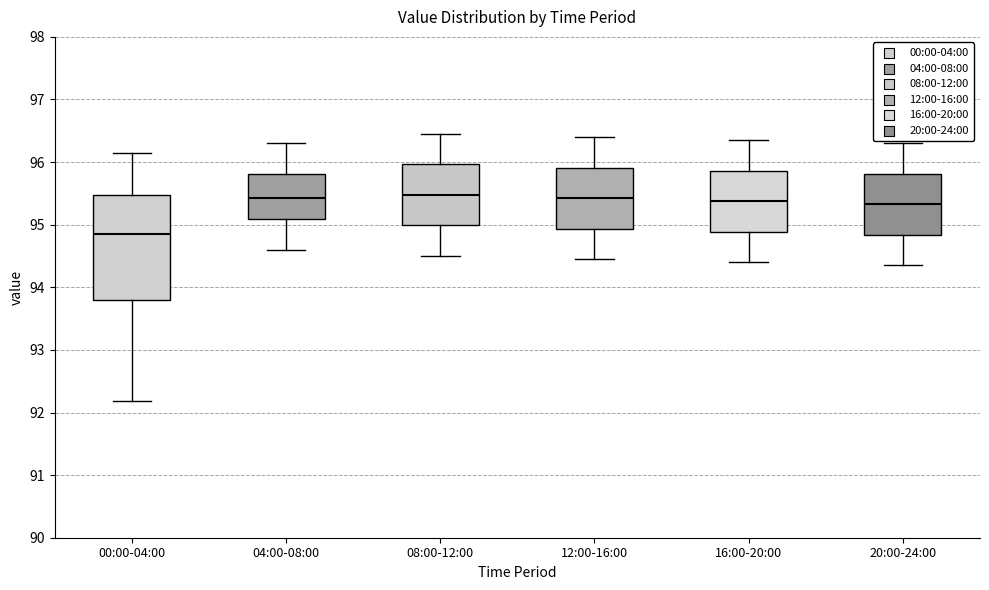

Reading left to right, transcribe this box plot: for each box, give where its median line is, the range the box spans, and where its two whiskers end, as read against the y-axis. The values are not printed on the chart, so give them approximately, as read against the axis.

00:00-04:00: median 94.8, box 93.8 to 95.5, whiskers 92.2 to 96.1
04:00-08:00: median 95.4, box 95.1 to 95.8, whiskers 94.6 to 96.3
08:00-12:00: median 95.5, box 95.0 to 96.0, whiskers 94.5 to 96.5
12:00-16:00: median 95.4, box 94.9 to 95.9, whiskers 94.5 to 96.4
16:00-20:00: median 95.4, box 94.9 to 95.9, whiskers 94.4 to 96.4
20:00-24:00: median 95.3, box 94.8 to 95.8, whiskers 94.4 to 96.3